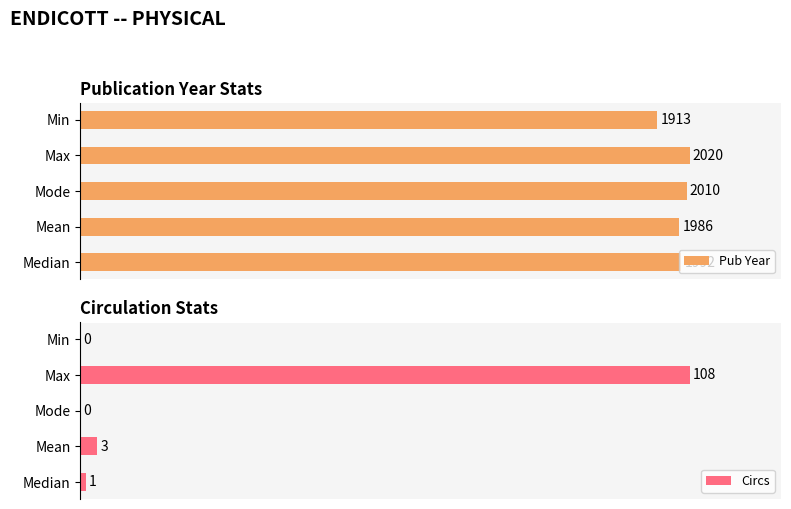

Which series has the largest total across all categories?

Pub Year